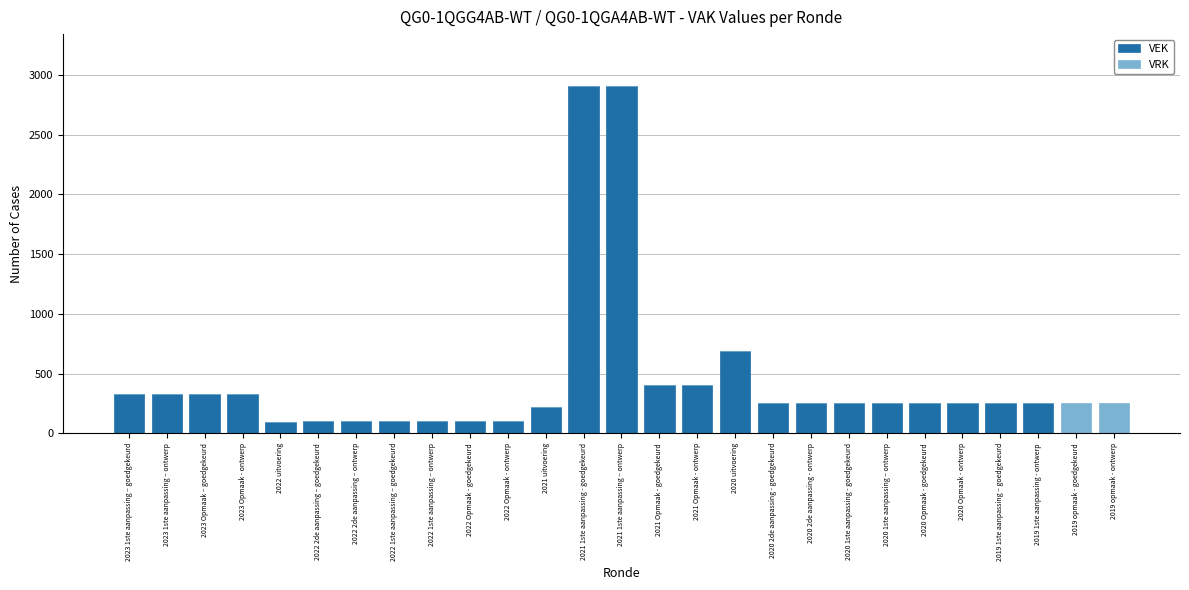

What is the total value across all series at 2020 Opmaak - ontwerp?

256